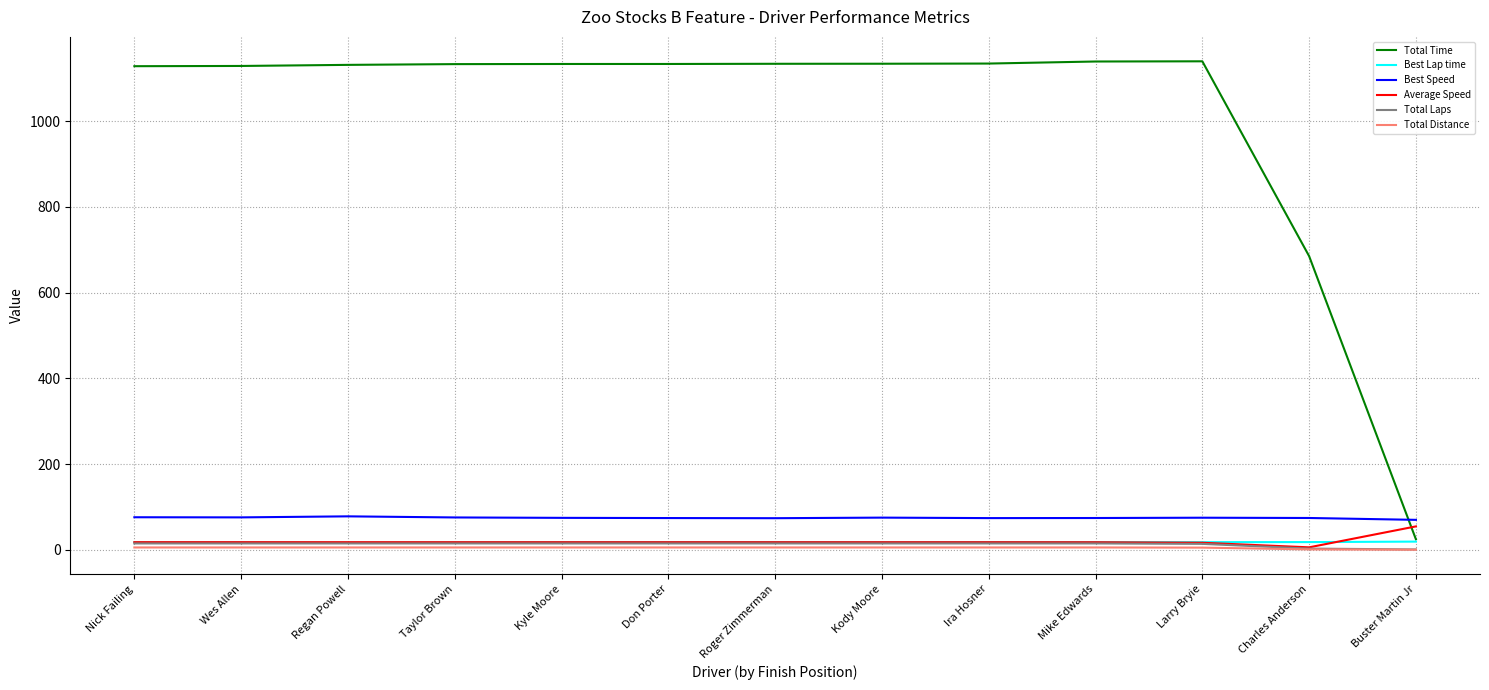

What is the difference between the Best Speed values at Nick Failing and Don Porter?

1.9